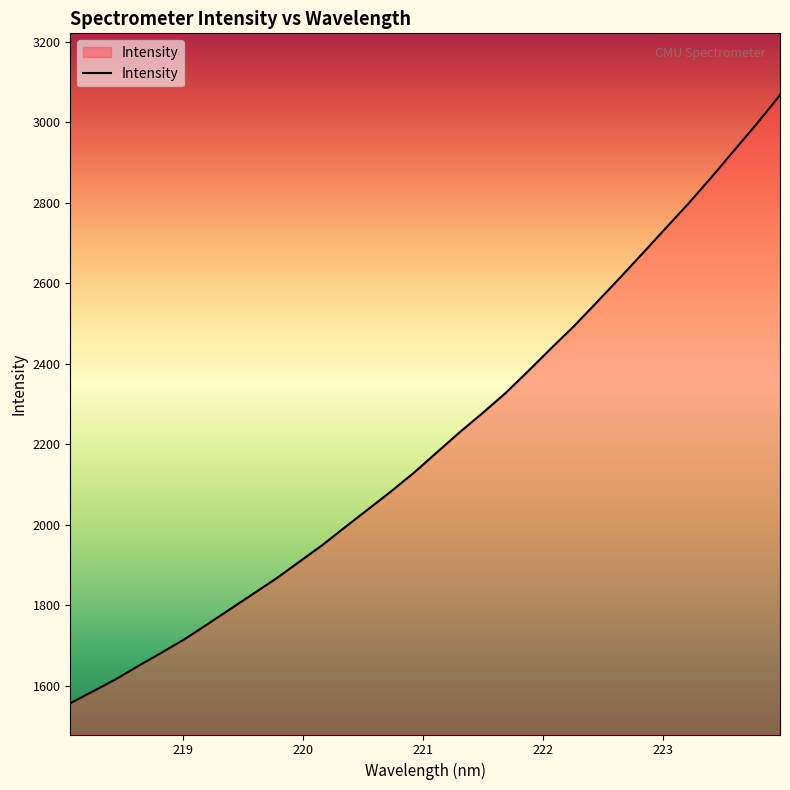

What is the greatest value displayed?

3067.9